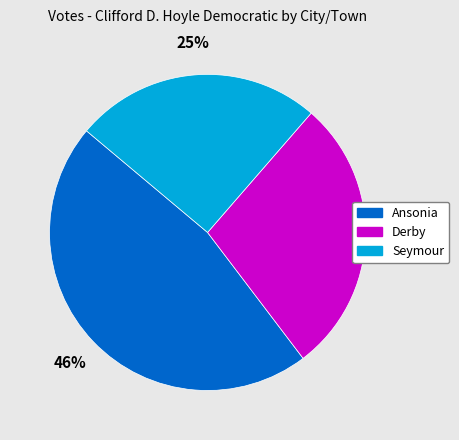

How many segments does this pie chart have?

3